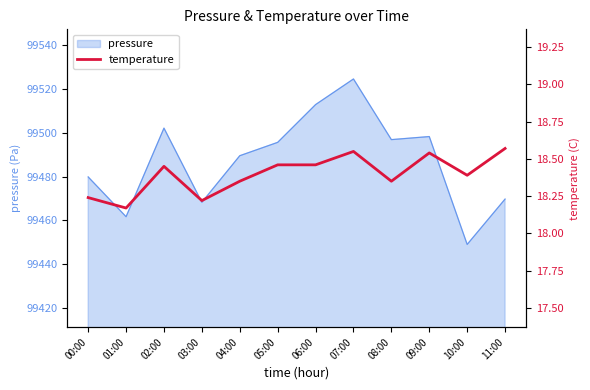

At which label does pressure reach its peak?

07:00